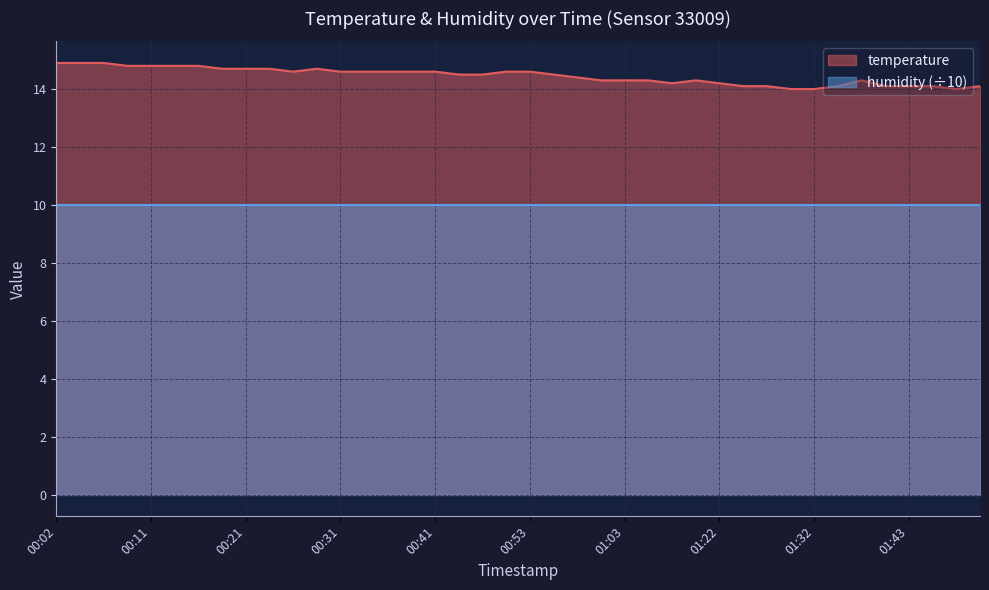

What is the ratio of the value at 00:33 to the value at 01:25?

1.0